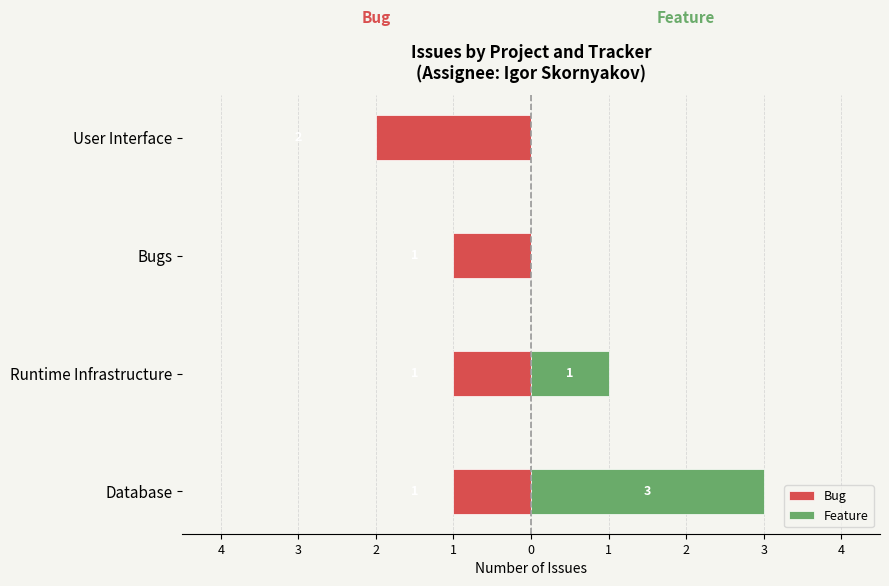

Is it true that Feature equals 0 at Bugs?

True